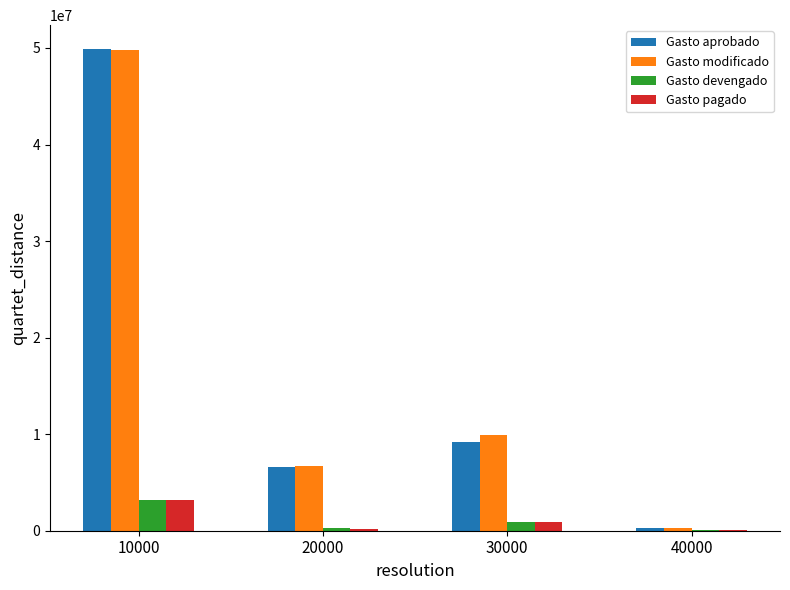

At which label does Gasto devengado first exceed 909975?

10000